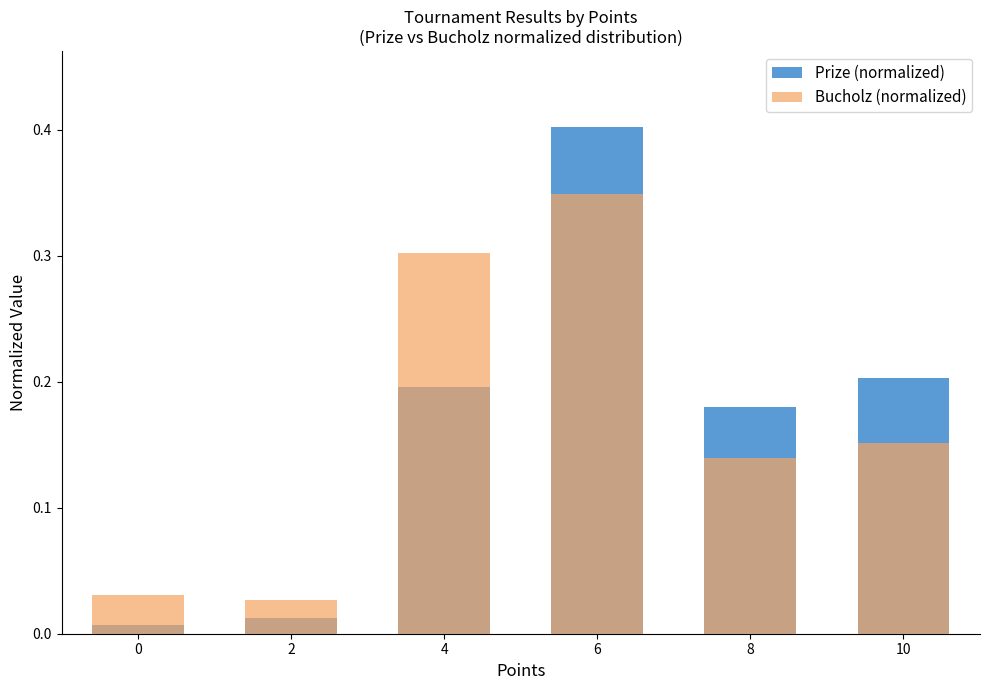

True or false: Prize (normalized) has a value of 0.0 at 0.

False